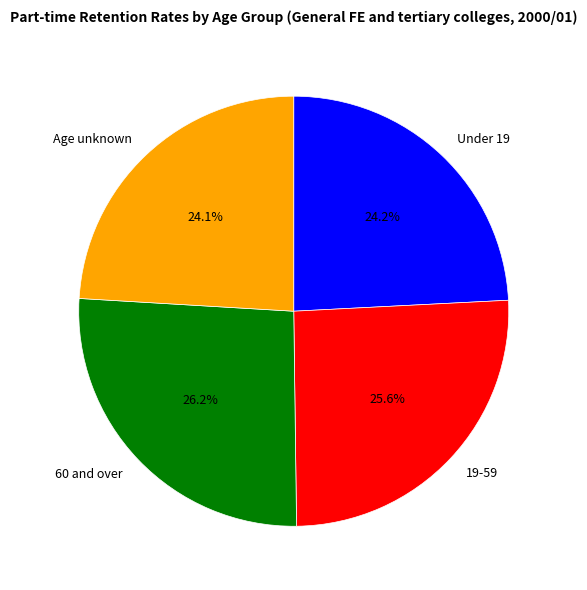

Which category has the biggest portion of the pie?

60 and over